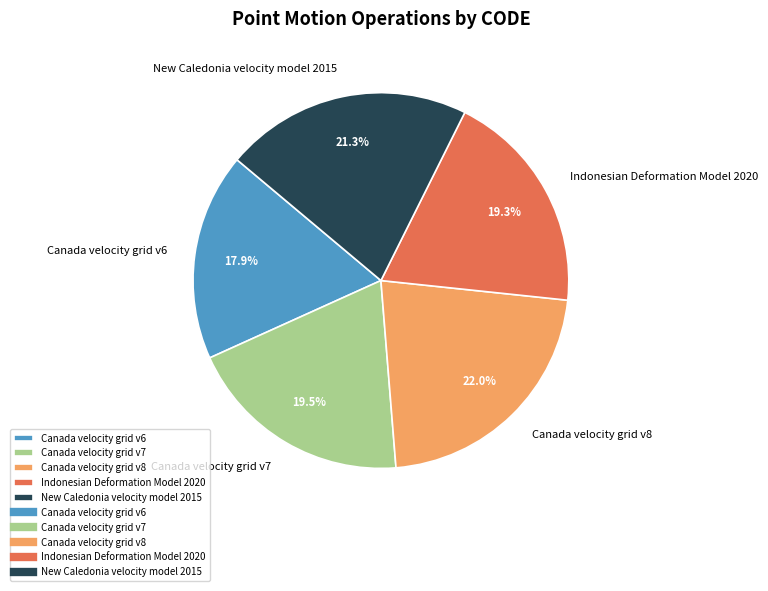

Is there any slice that represents more than half of the pie?

No